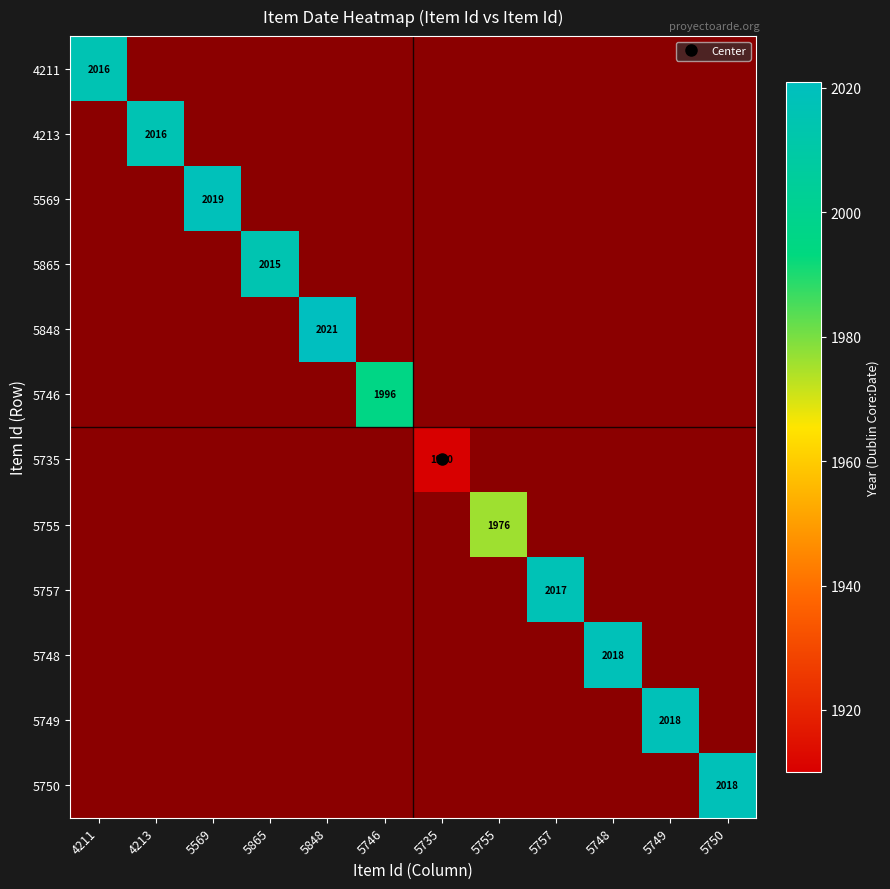

Is it true that 5749 equals 3052.6 at 5748?

False